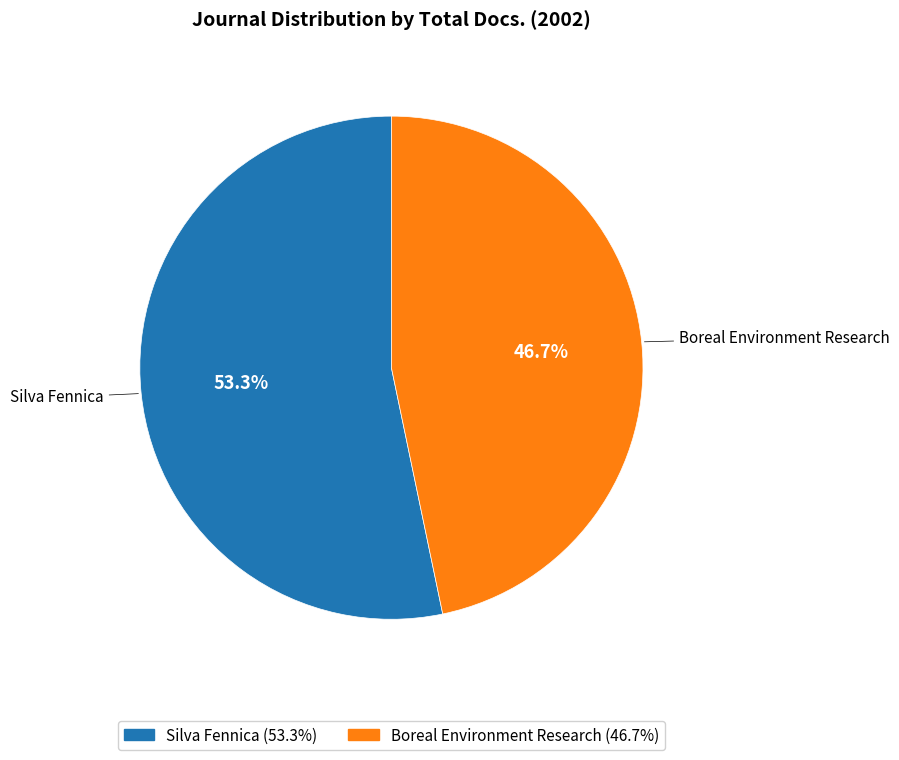

Which slice is the largest?

Silva Fennica